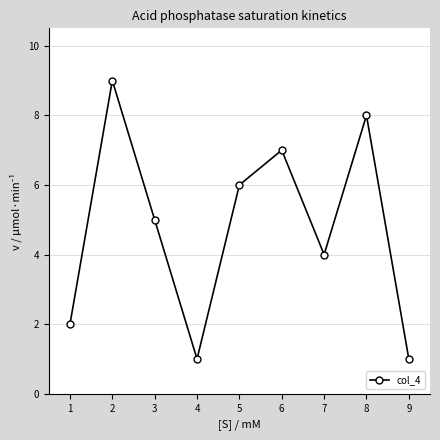

Which category has the highest value across all series?

2